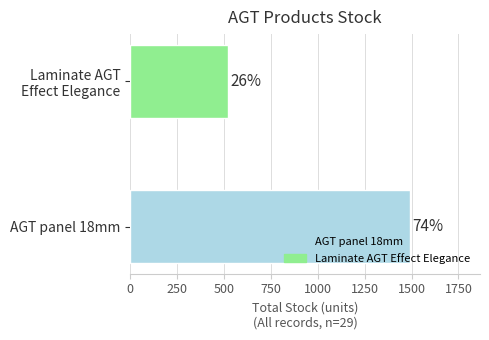

How many bars are there in total?

2